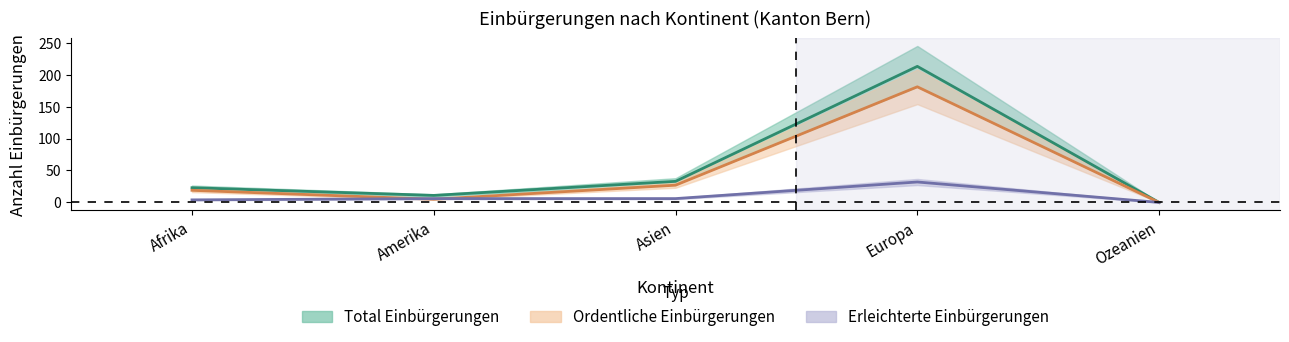

What is the value of the Ordentliche Einbürgerungen point at the 4th from the left?

181